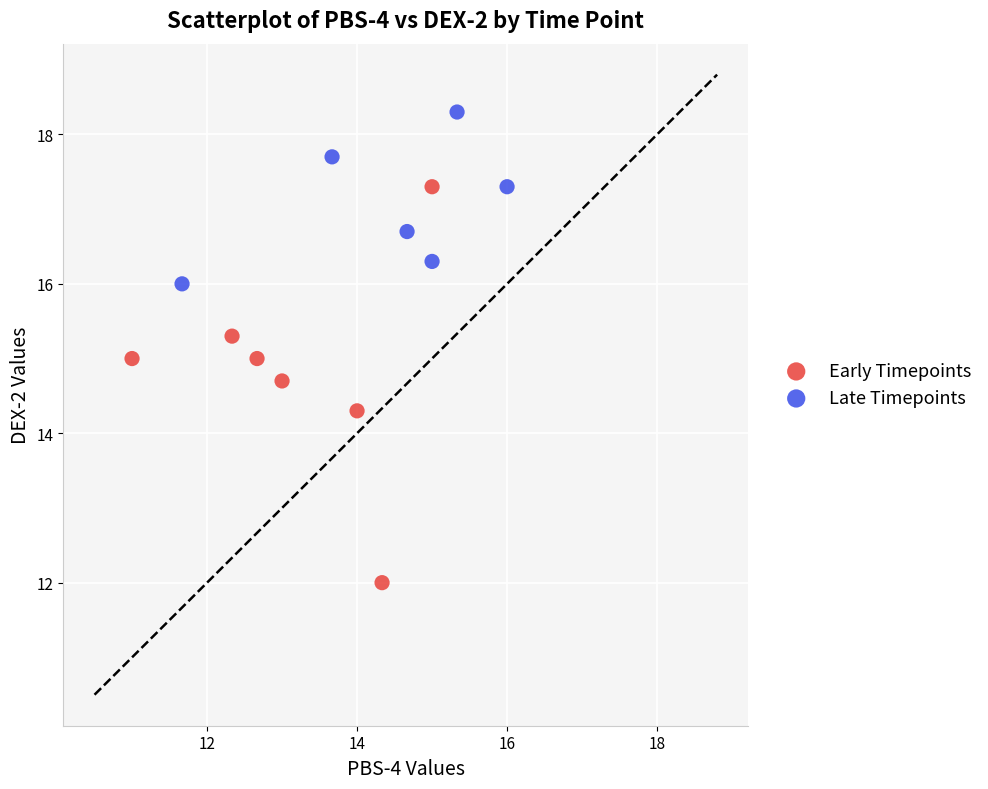

Which series contains the highest Y value?

Late Timepoints